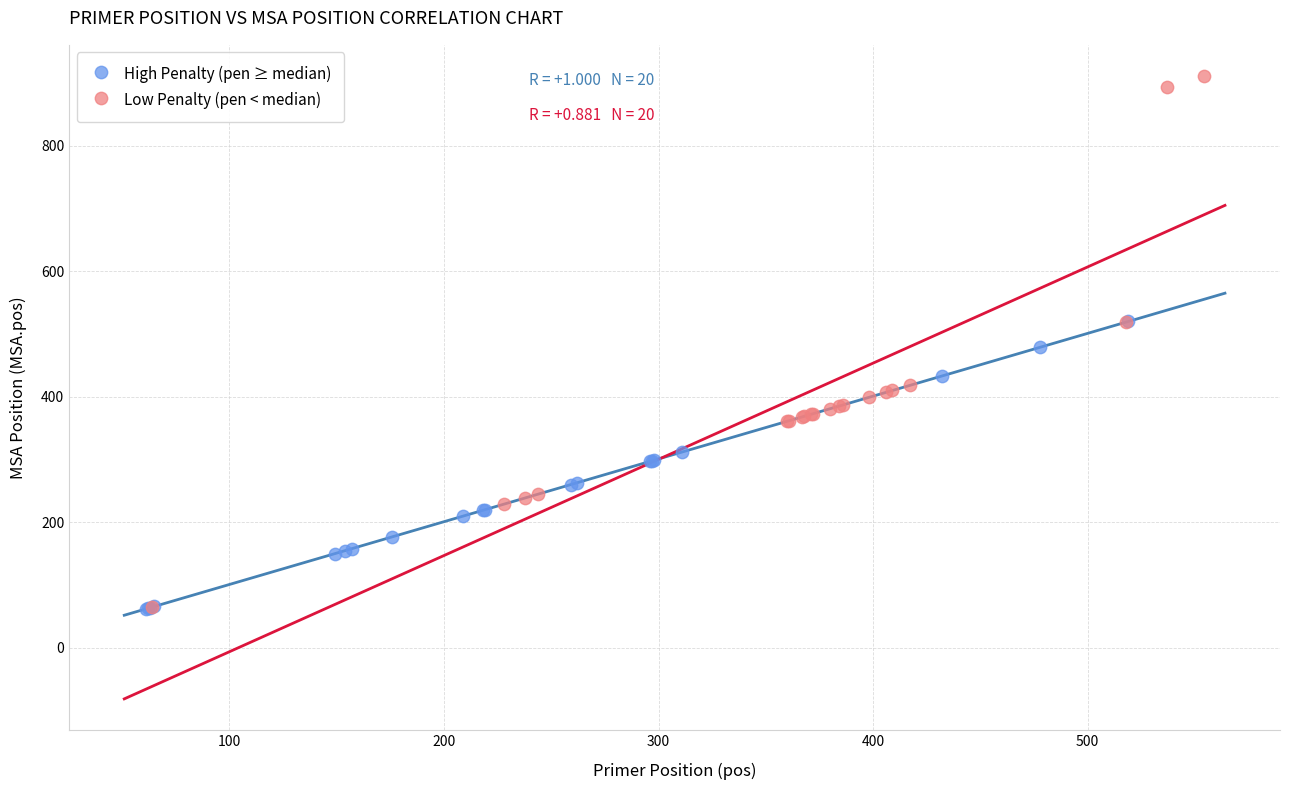

Which series has the widest spread of Y values?

Low Penalty (pen < median)